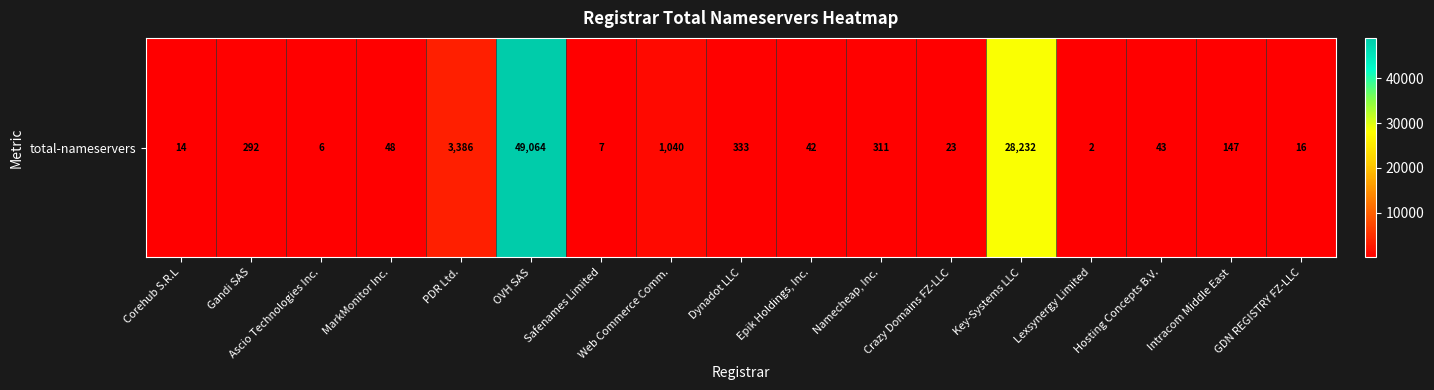

List the labels in order of value, smallest first.

Lexsynergy Limited, Ascio Technologies Inc., Safenames Limited, Corehub S.R.L, GDN REGISTRY FZ-LLC, Crazy Domains FZ-LLC, Epik Holdings, Inc., Hosting Concepts B.V., MarkMonitor Inc., Intracom Middle East, Gandi SAS, Namecheap, Inc., Dynadot LLC, Web Commerce Comm., PDR Ltd., Key-Systems LLC, OVH SAS